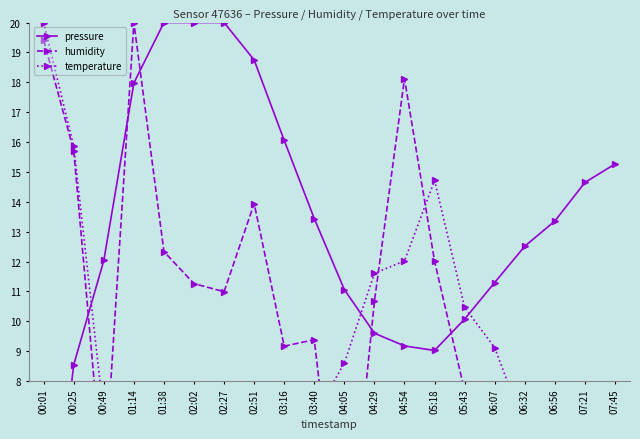

Reading left to right, what are all the values shown in this chart?

pressure: 0.0	8.5	12.0	18.0	20.0	20.0	20.0	18.7	16.1	13.4	11.1	9.6	9.2	9.0	10.1	11.3	12.5	13.4	14.6	15.3
humidity: 19.4	15.7	4.3	20.0	12.3	11.3	11.0	13.9	9.2	9.4	0.7	10.7	18.1	12.0	7.7	7.6	7.4	4.1	0.0	4.0
temperature: 20.0	15.9	6.8	3.9	0.0	4.5	4.5	0.3	6.4	6.8	8.6	11.6	12.0	14.7	10.5	9.1	6.4	6.4	5.7	5.0